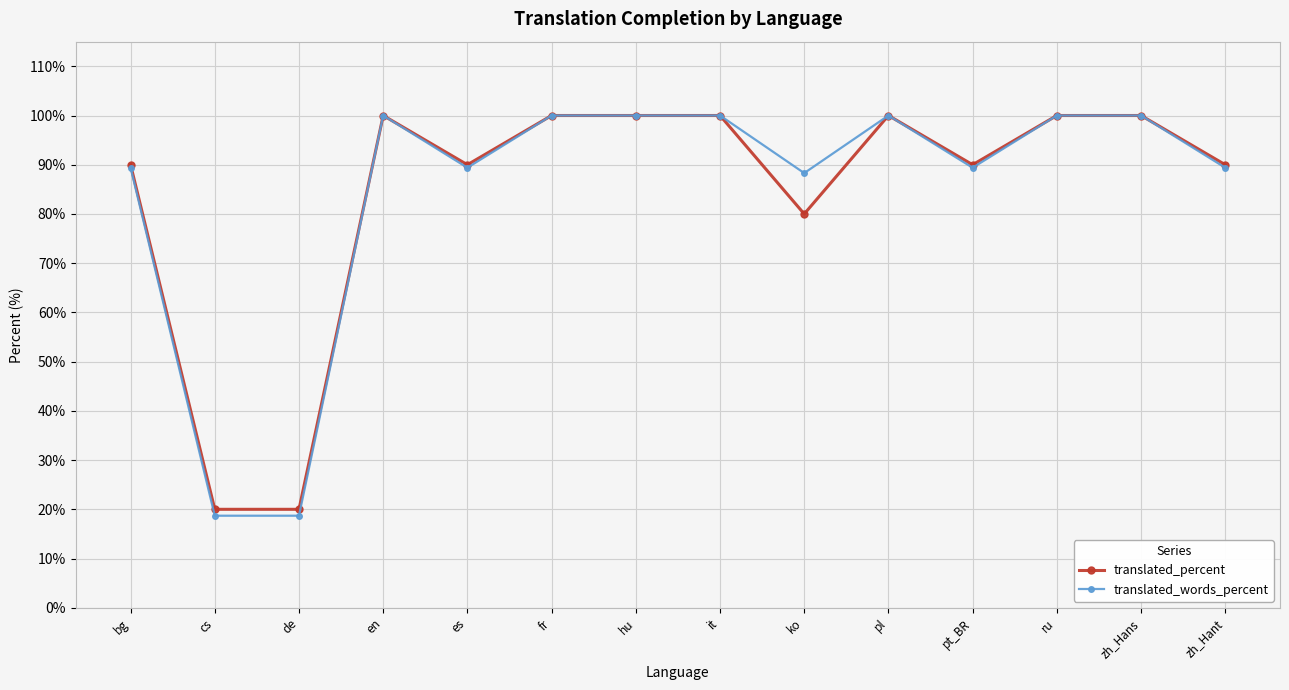

Is it true that translated_percent equals 151.7 at zh_Hant?

False